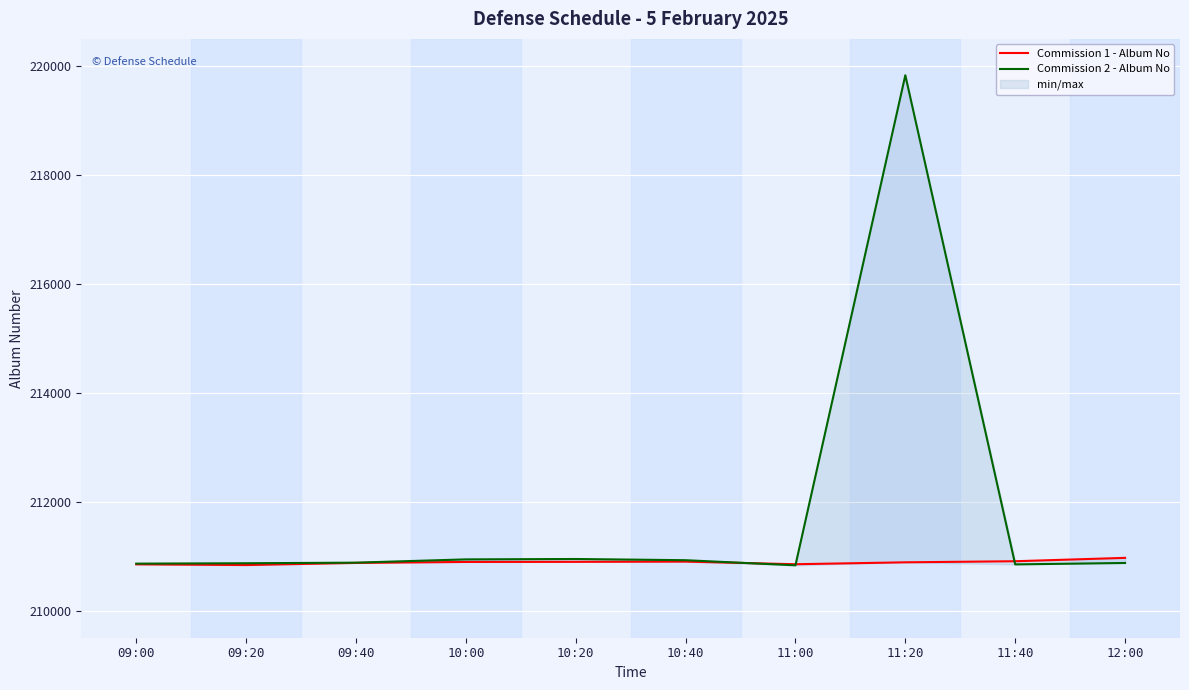

How many interior local peaks does the Commission 2 - Album No series have?

2